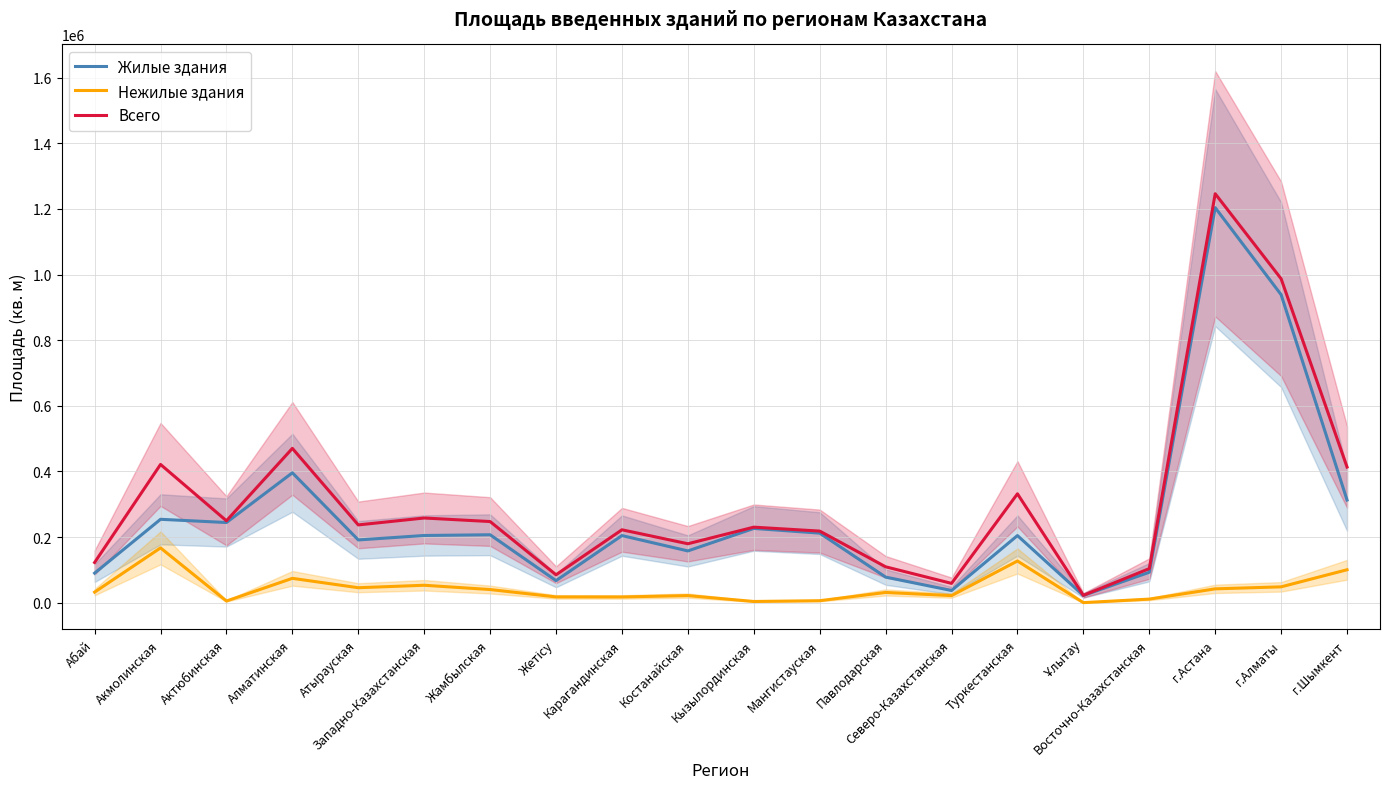

True or false: Жилые здания has more than 0 interior local peaks.

True